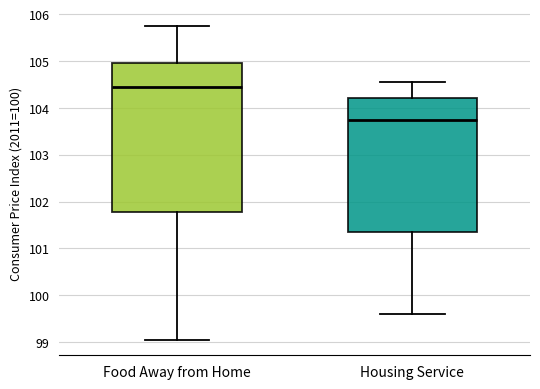

Which box's median line is the highest?

Food Away from Home